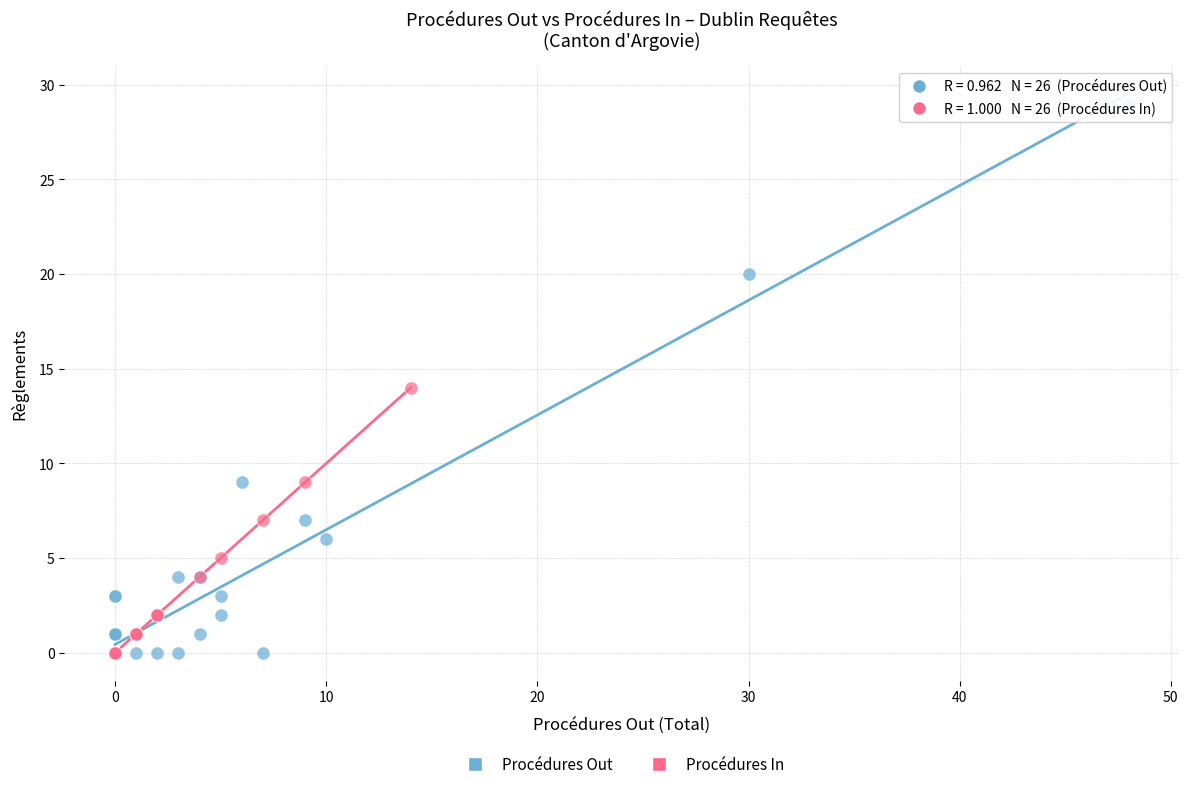

Which series has the widest spread of Y values?

Procédures Out